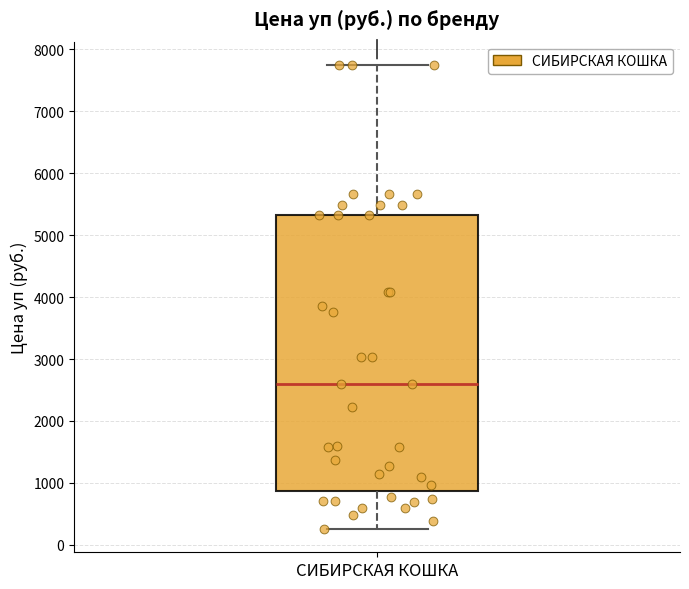

Read this box plot against the y-axis: the position of the median line, the range covered by the box, and the ends of both whiskers. The values are not printed on the chart, so give them approximately, as read against the axis.

median 2600, box 900 to 5300, whiskers 300 to 7700